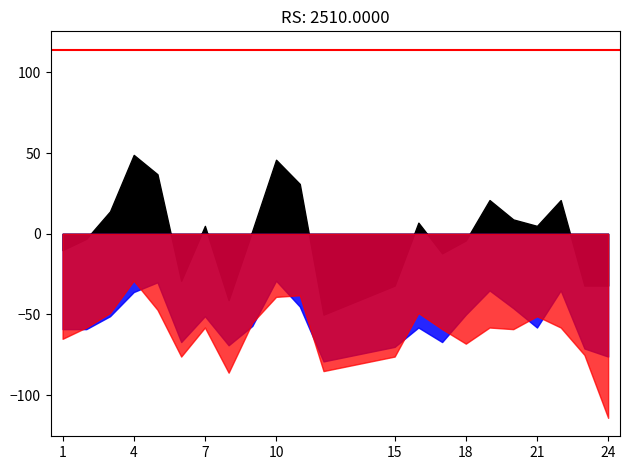

True or false: Female and Total intersect in this chart.

False